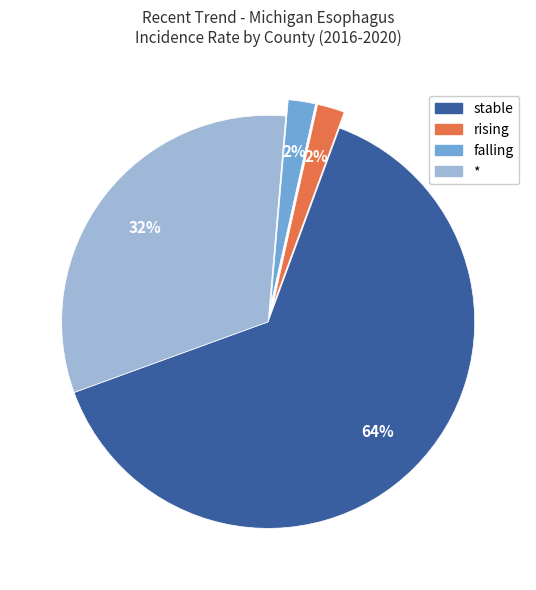

To the nearest percent, what percentage of the pie is *?

32%